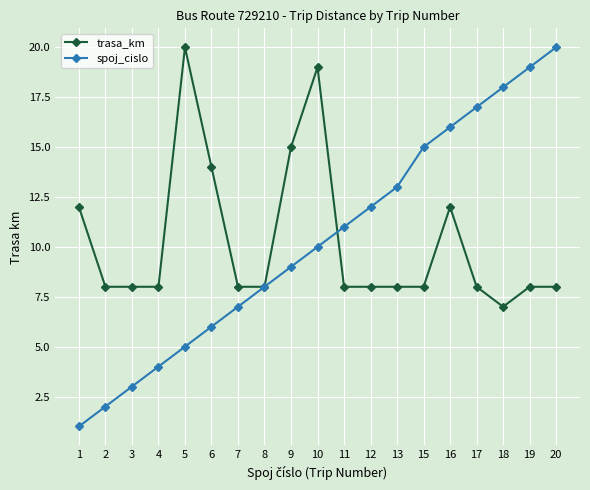

Which series has the widest spread of values?

spoj_cislo